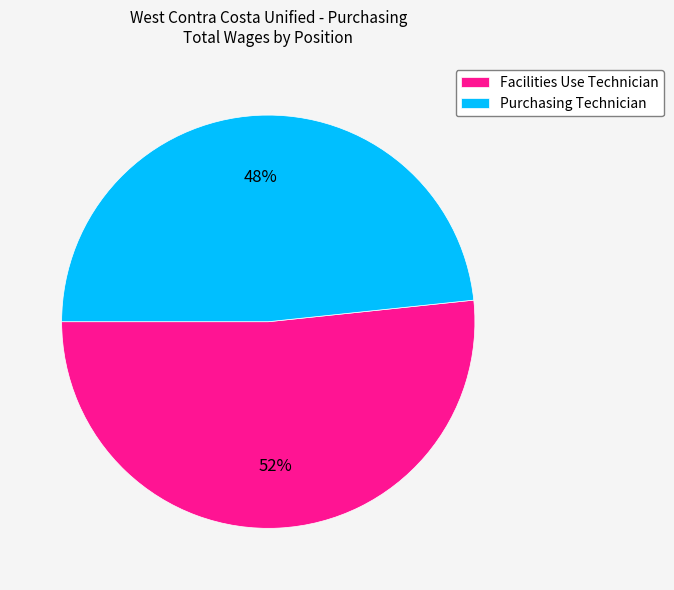

Which slice is the largest?

Facilities Use Technician